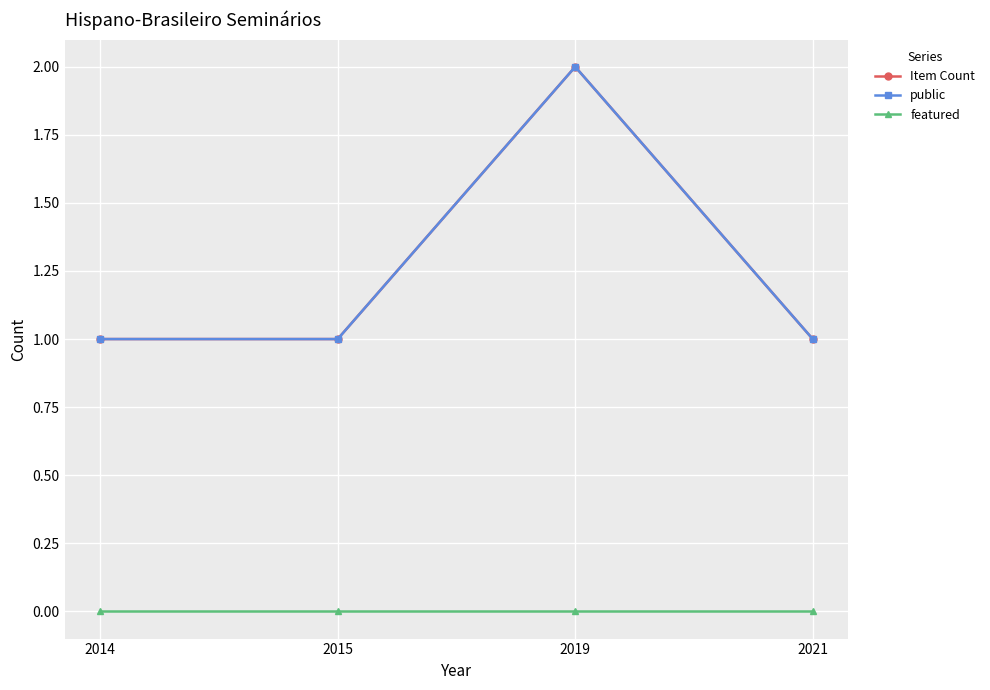

Reading right to left, list all the values displayed in this chart.

Item Count: 1	2	1	1
public: 1	2	1	1
featured: 0	0	0	0